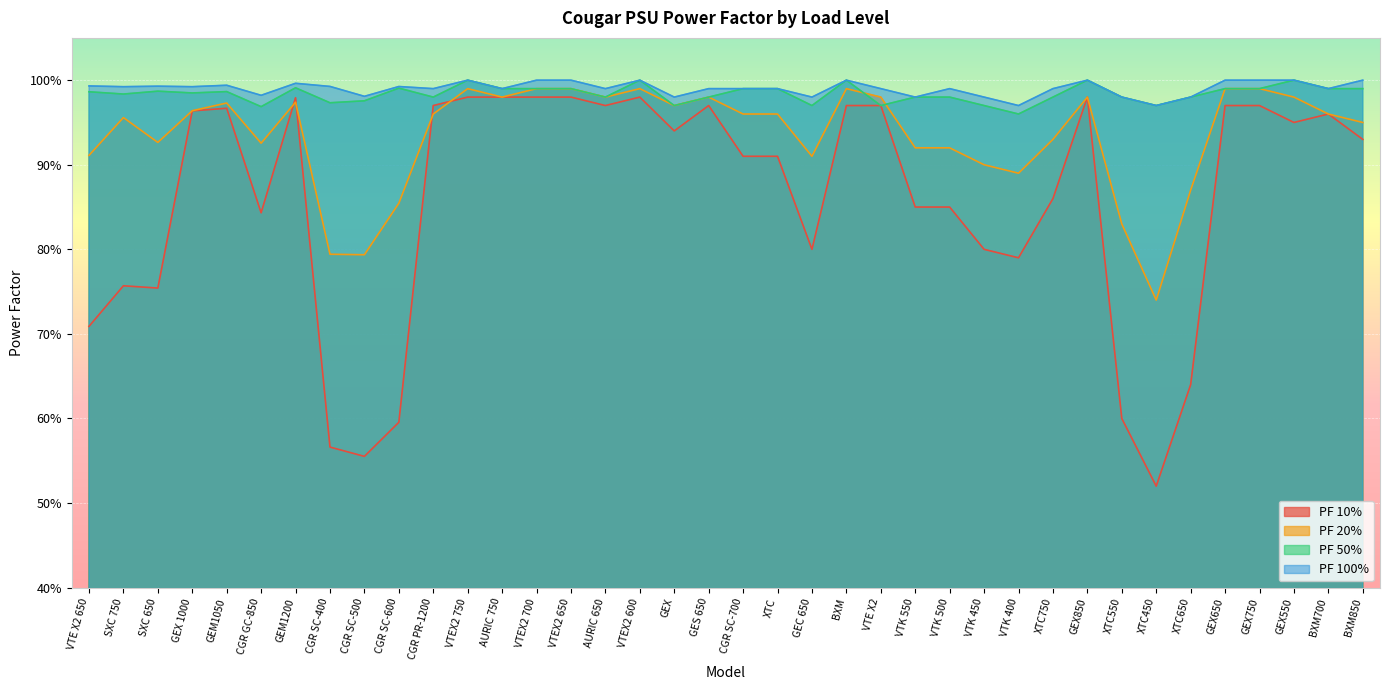

Which series has the largest total across all categories?

PF 100%